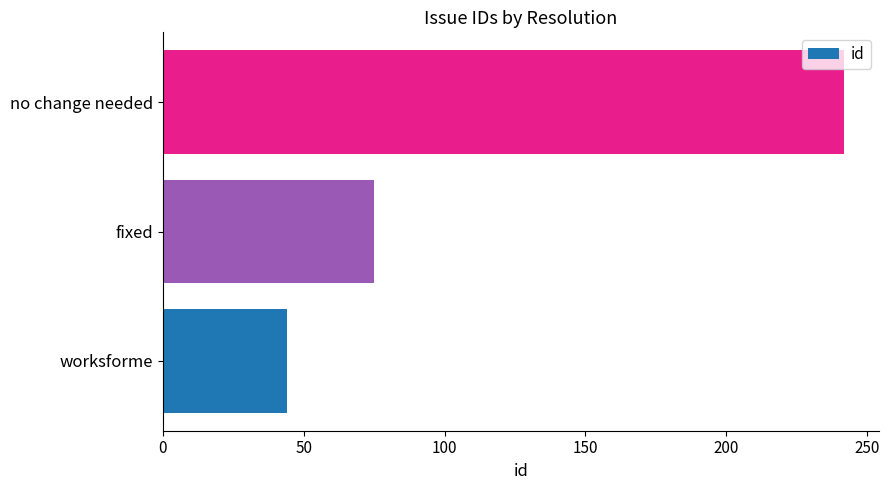

Count the values in the range 44 to 242.

3